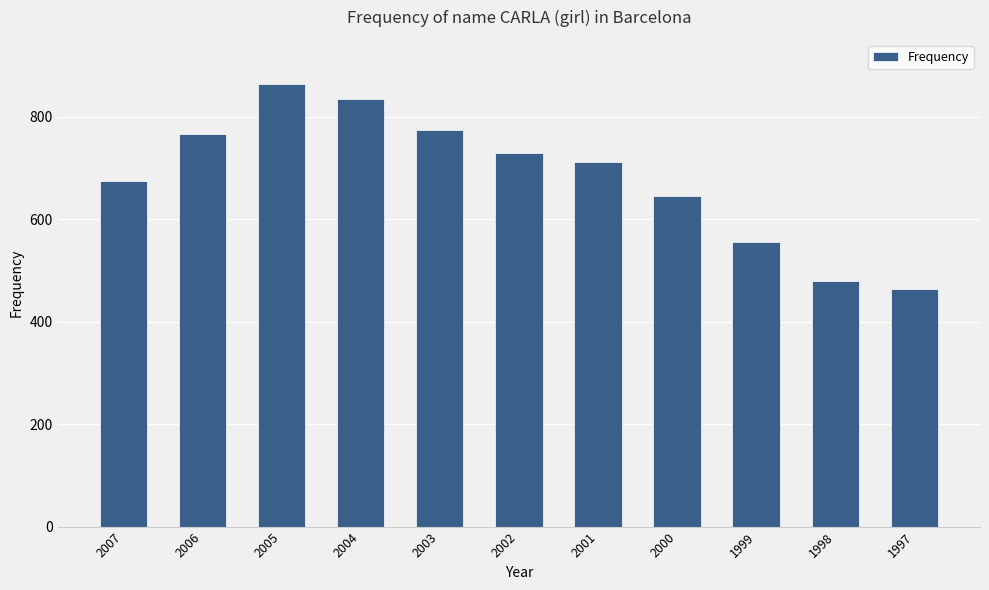

The value at 2006 is 1109. True or false?

False